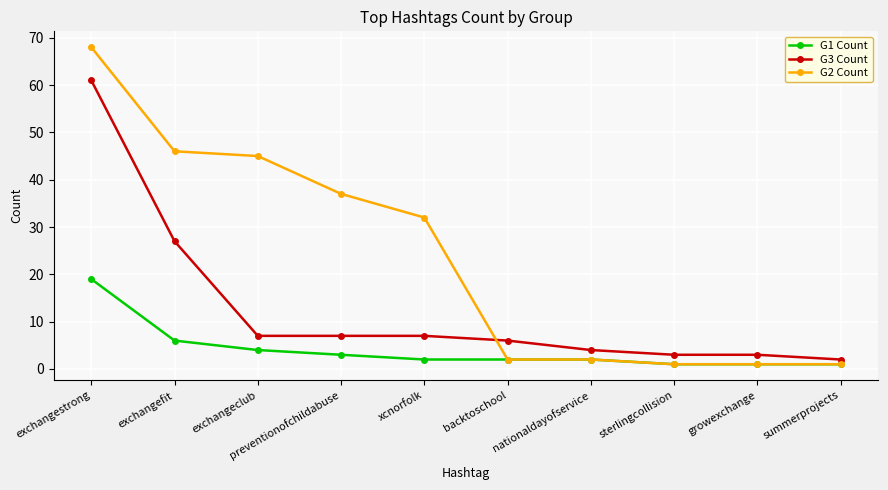

Rank the series at xcnorfolk from highest to lowest value.

G2 Count, G3 Count, G1 Count